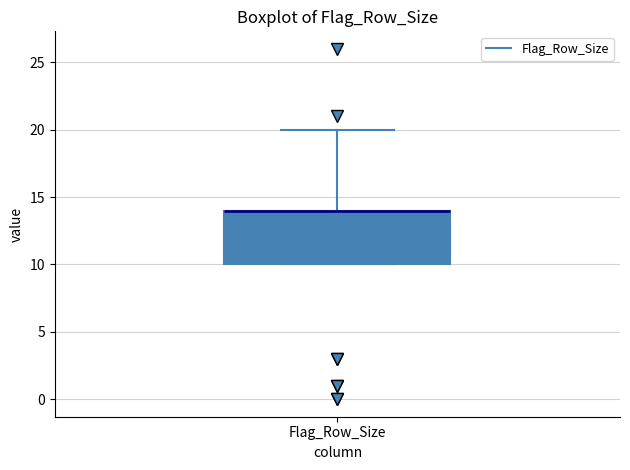

Read this box plot against the y-axis: the position of the median line, the range covered by the box, and the ends of both whiskers. The values are not printed on the chart, so give them approximately, as read against the axis.

median 14 (drawn on the box's upper edge), box 10 to 14, whiskers 10 to 20